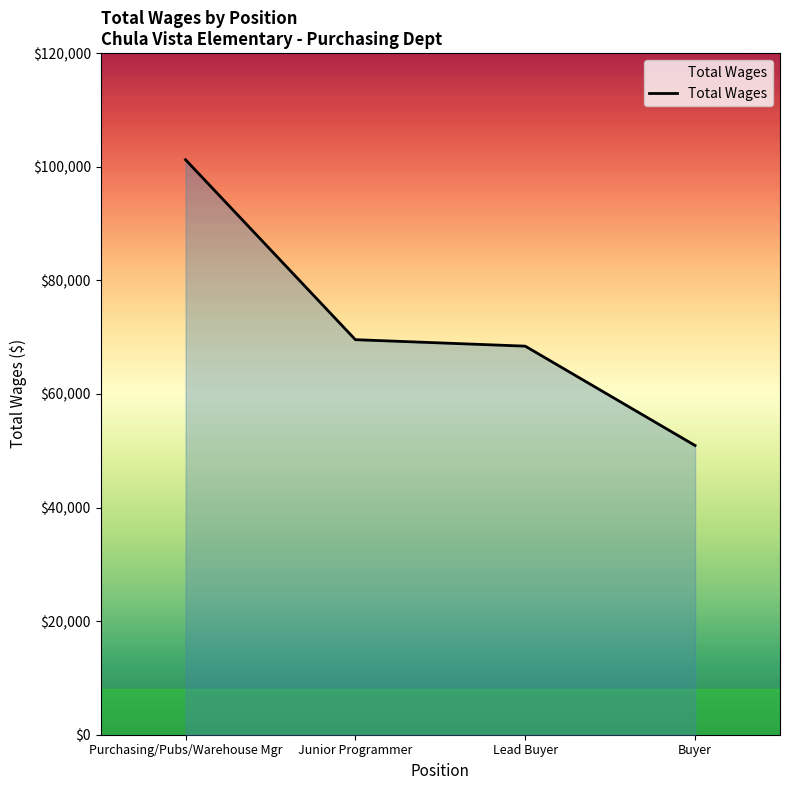

What position from the right is Buyer?

1